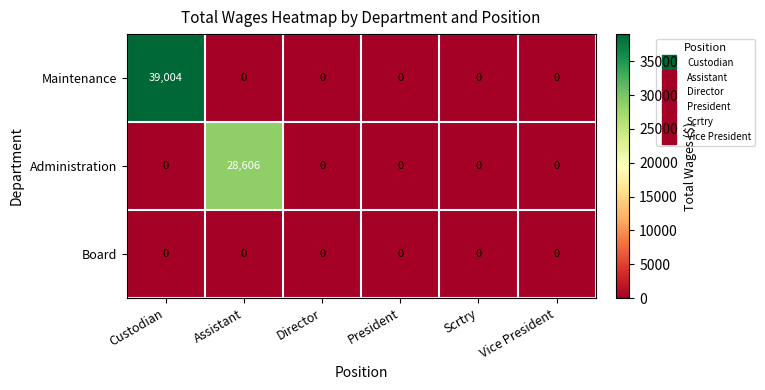

What is the maximum value shown in the chart?

39004